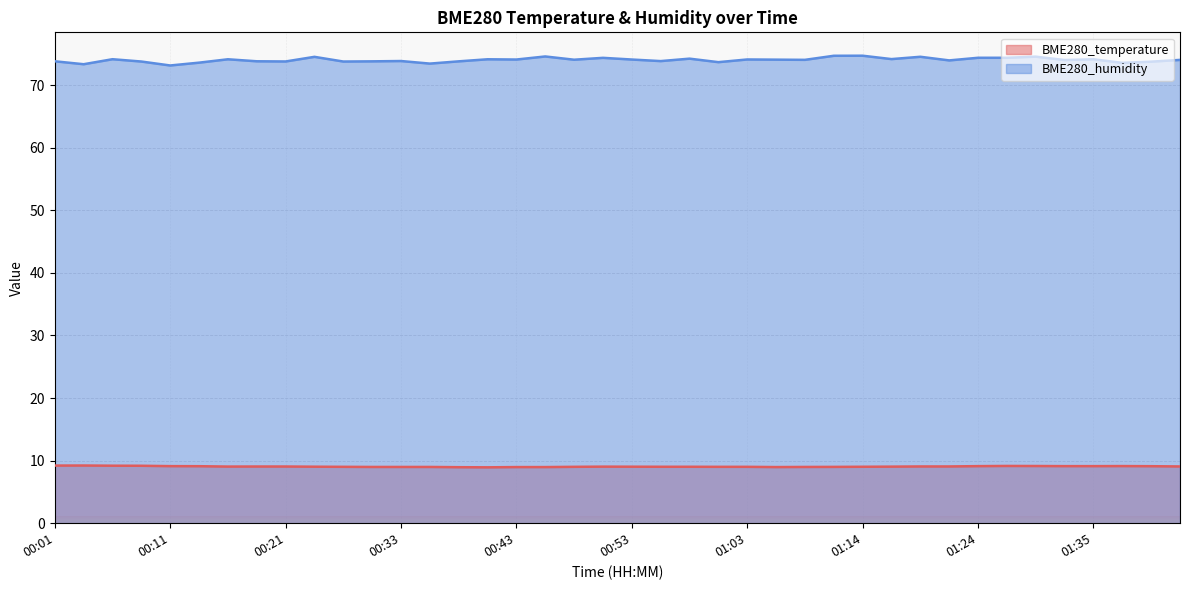

Rank the series at 00:53 from highest to lowest value.

BME280_humidity, BME280_temperature